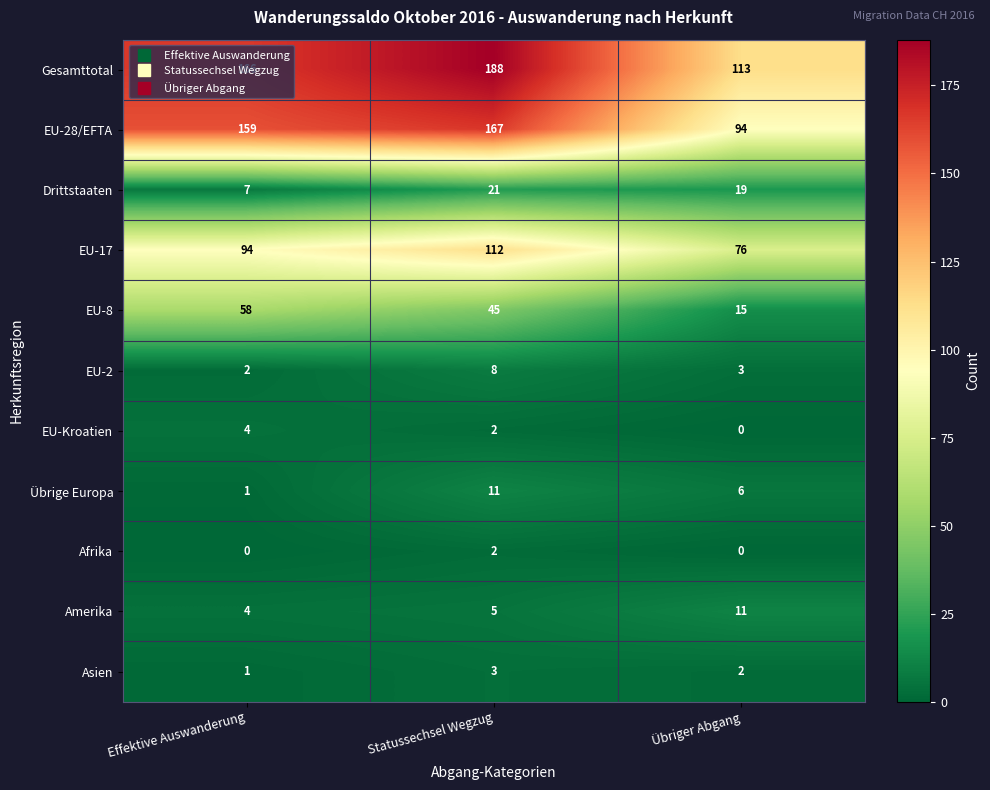

Is it true that EU-2 equals 3 at Übriger Abgang?

True